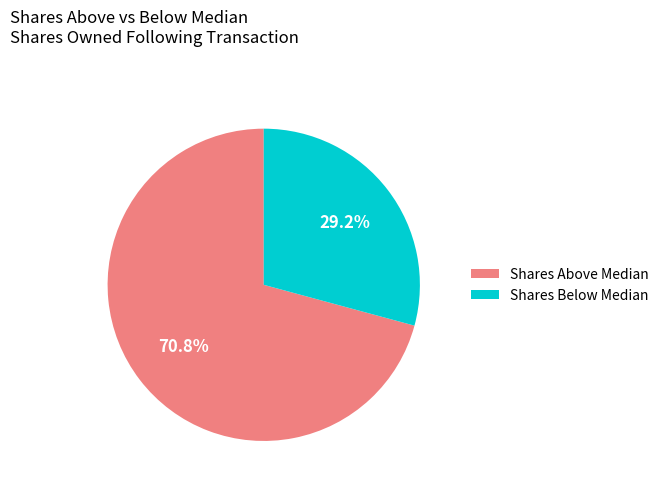

How many segments does this pie chart have?

2